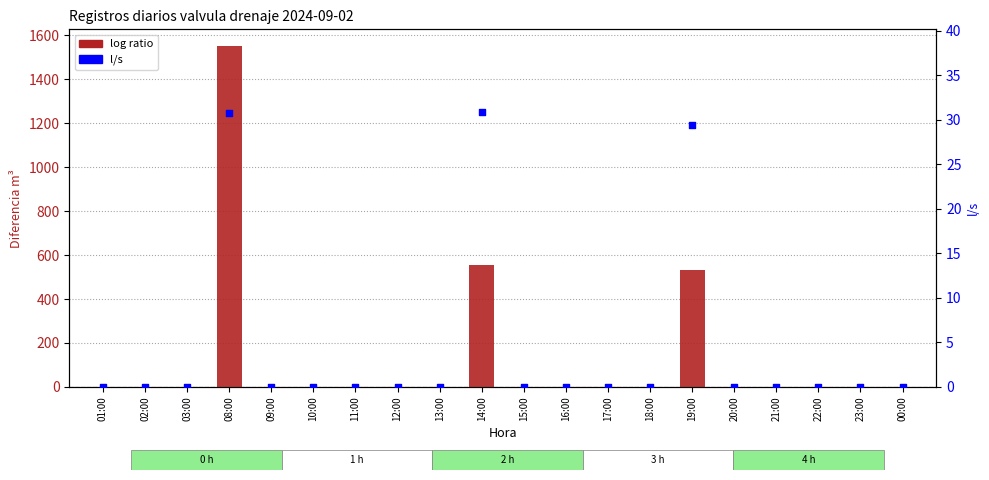

Is the value of log ratio at 18:00 greater than the value of l/s at 14:00?

No